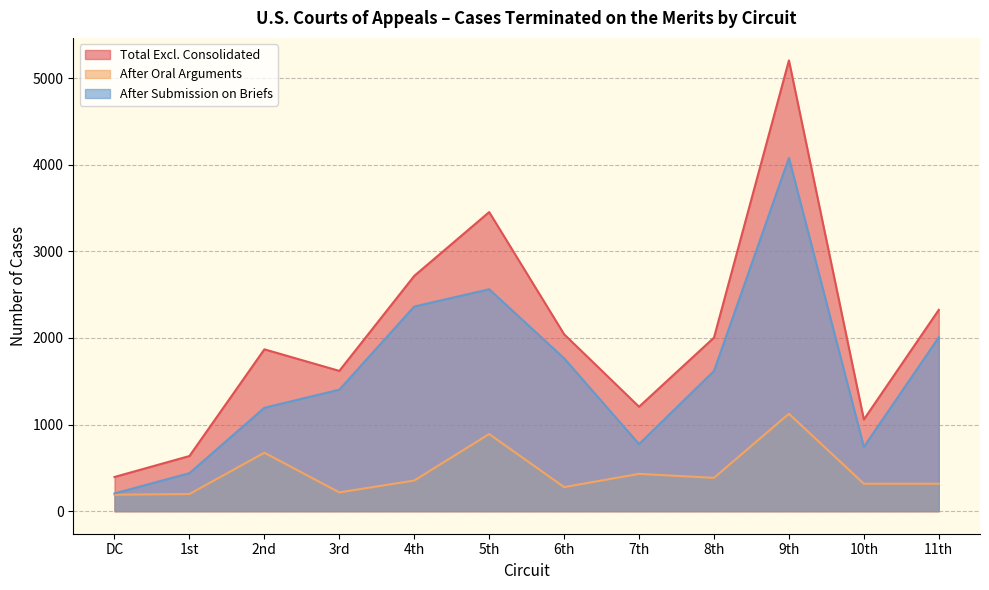

In After Submission on Briefs, how many points are higher than both neighbors (excluding endpoints)?

2